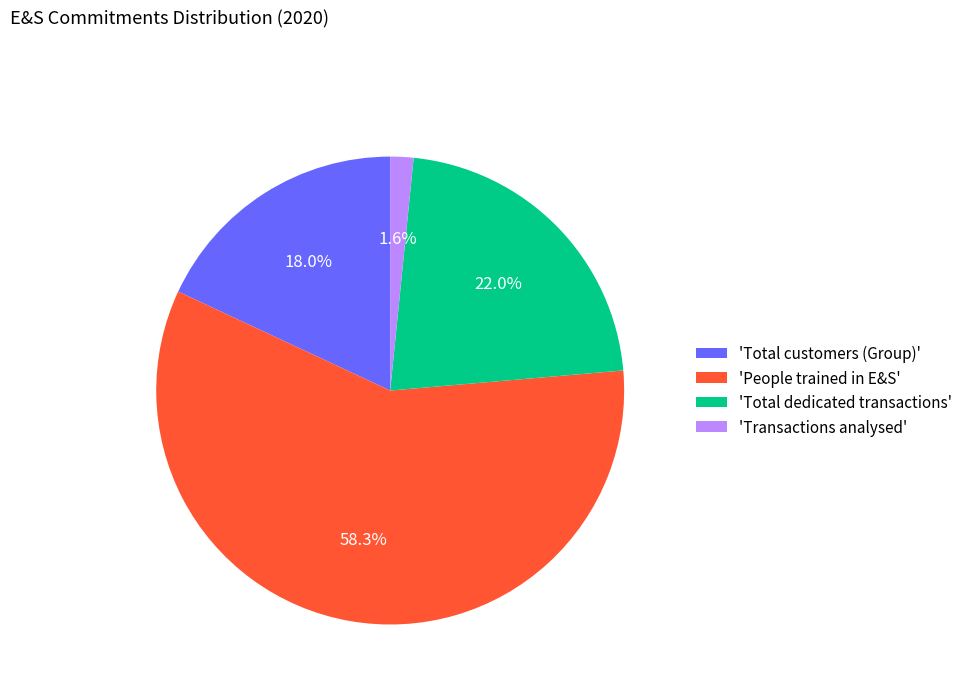

Rank the categories by value from highest to lowest.

'People trained in E&S', 'Total dedicated transactions', 'Total customers (Group)', 'Transactions analysed'